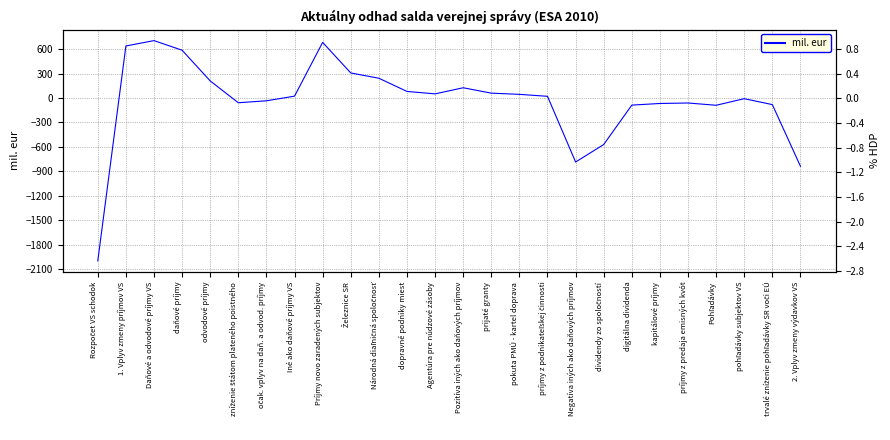

How many data points in mil. eur are above 23?

12